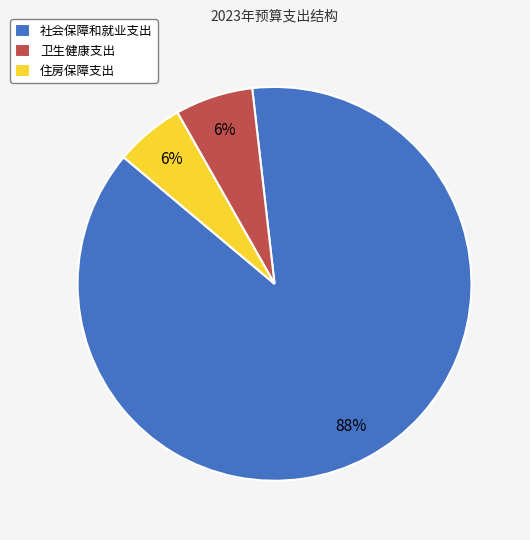

To the nearest percent, what percentage of the pie is 社会保障和就业支出?

88%